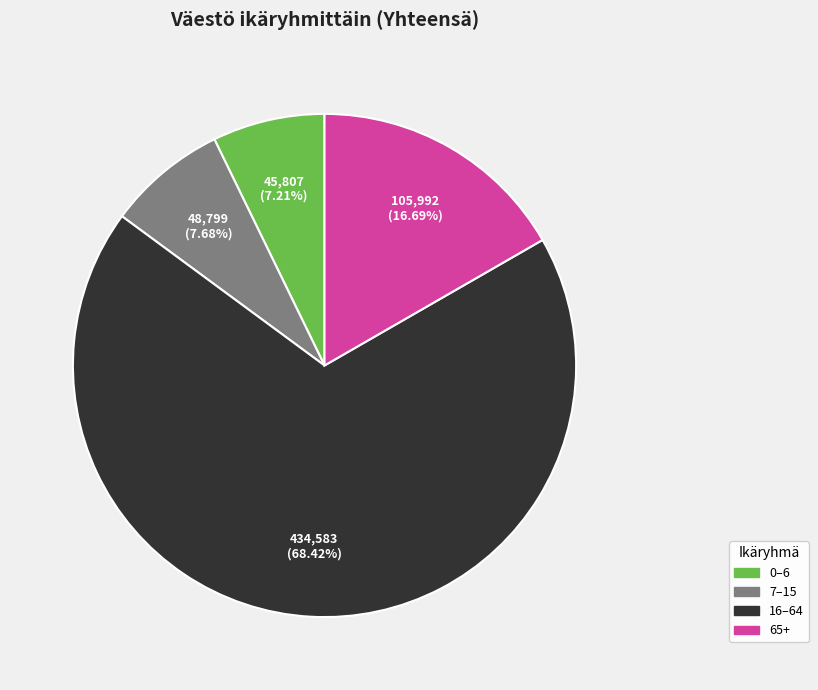

Does any single category account for the majority?

Yes